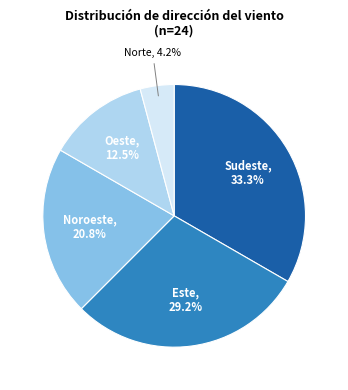

To the nearest percent, what is the combined percentage of Sudeste and Este?

62%